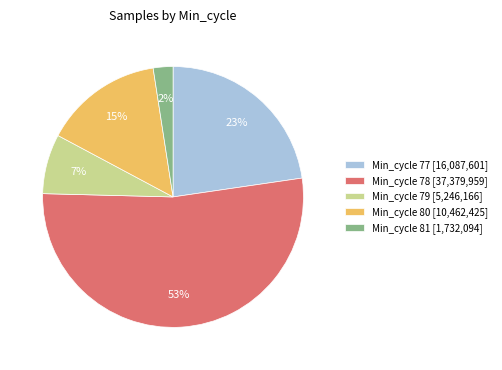

Is there a majority slice in this chart?

Yes